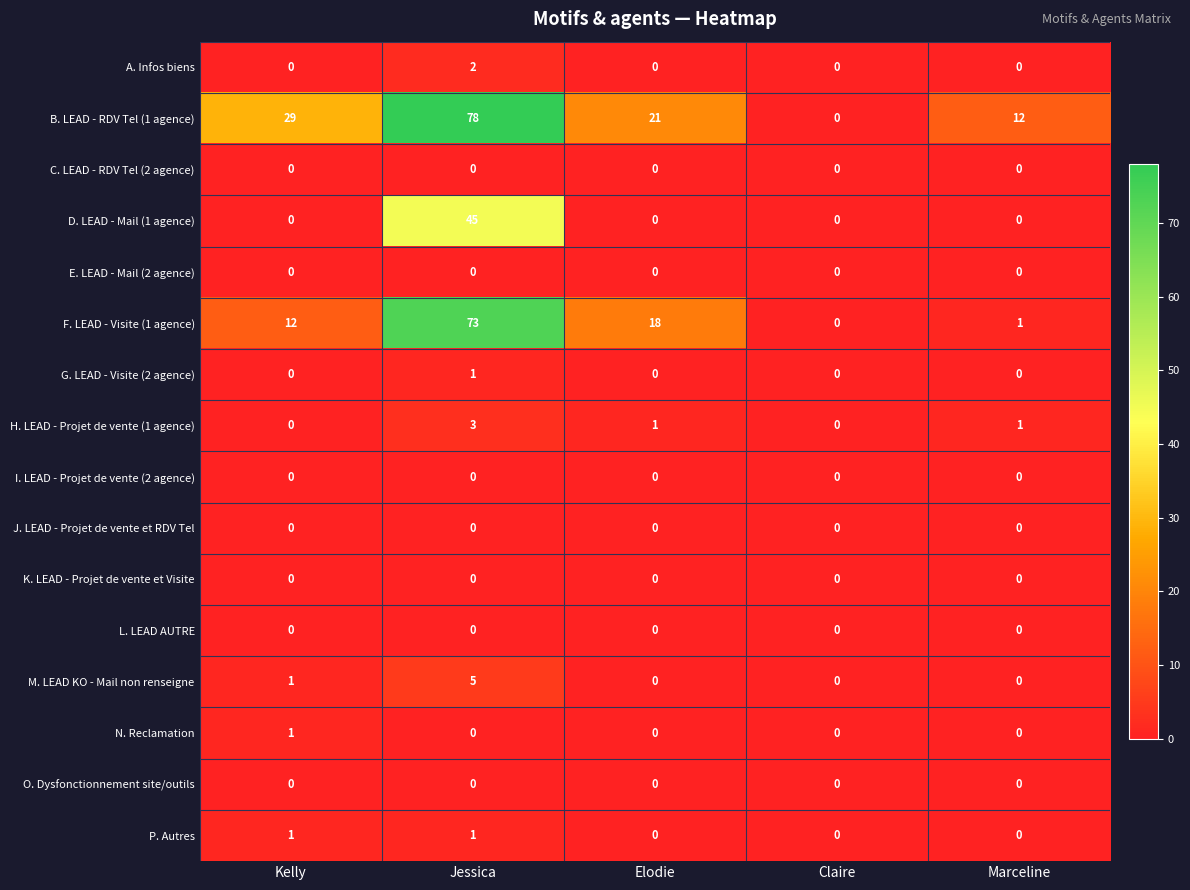

Which series has the widest spread of values?

B. LEAD - RDV Tel (1 agence)